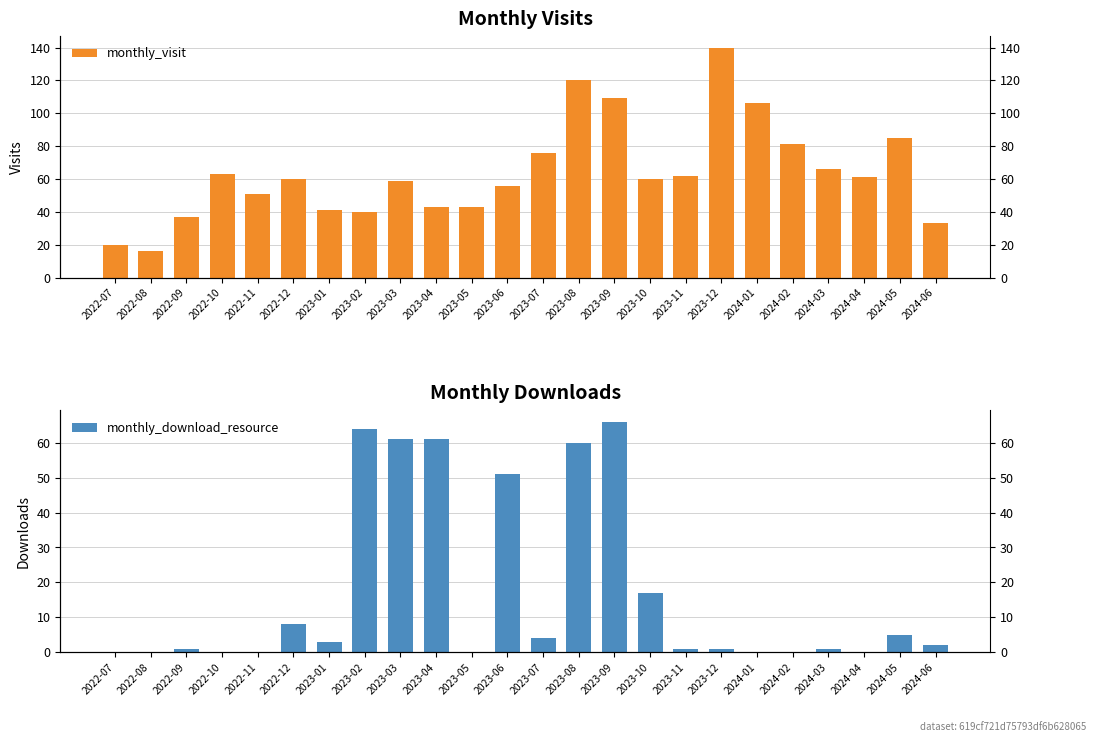

What is the label of the 23rd bar from the right?

2022-08